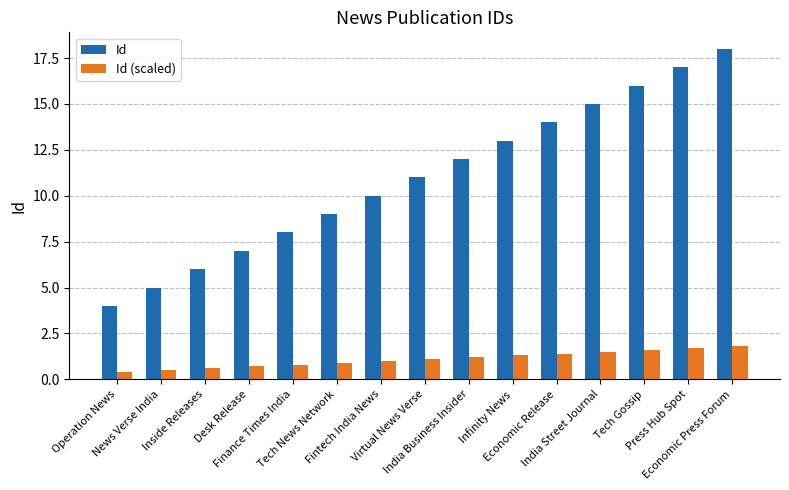

How many values in the Id series are below 11?

7